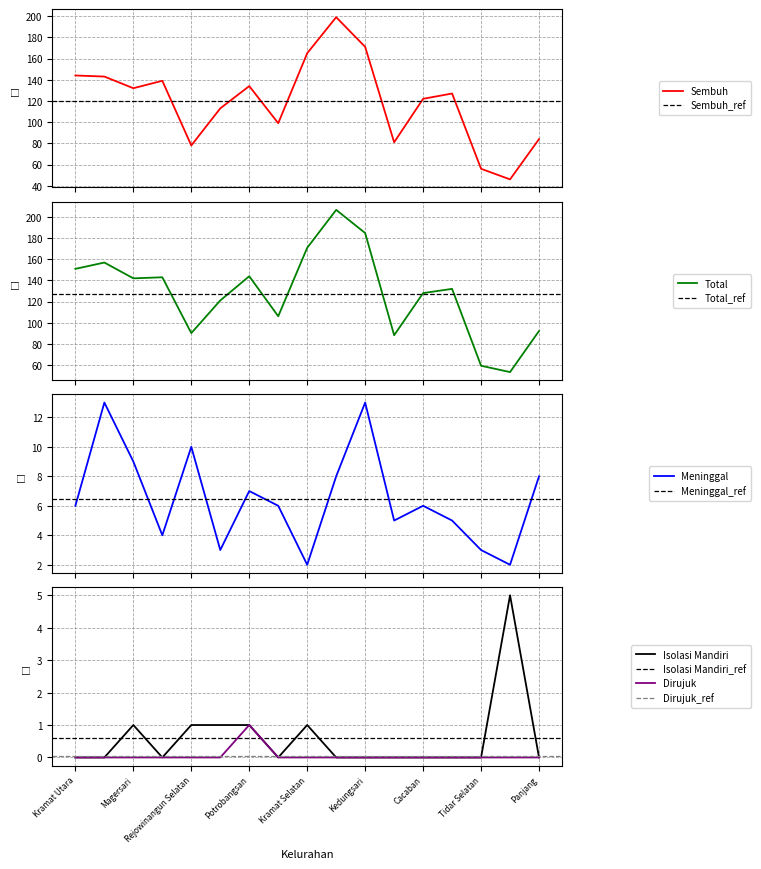

At which label is Meninggal closest to 7?

Potrobangsan